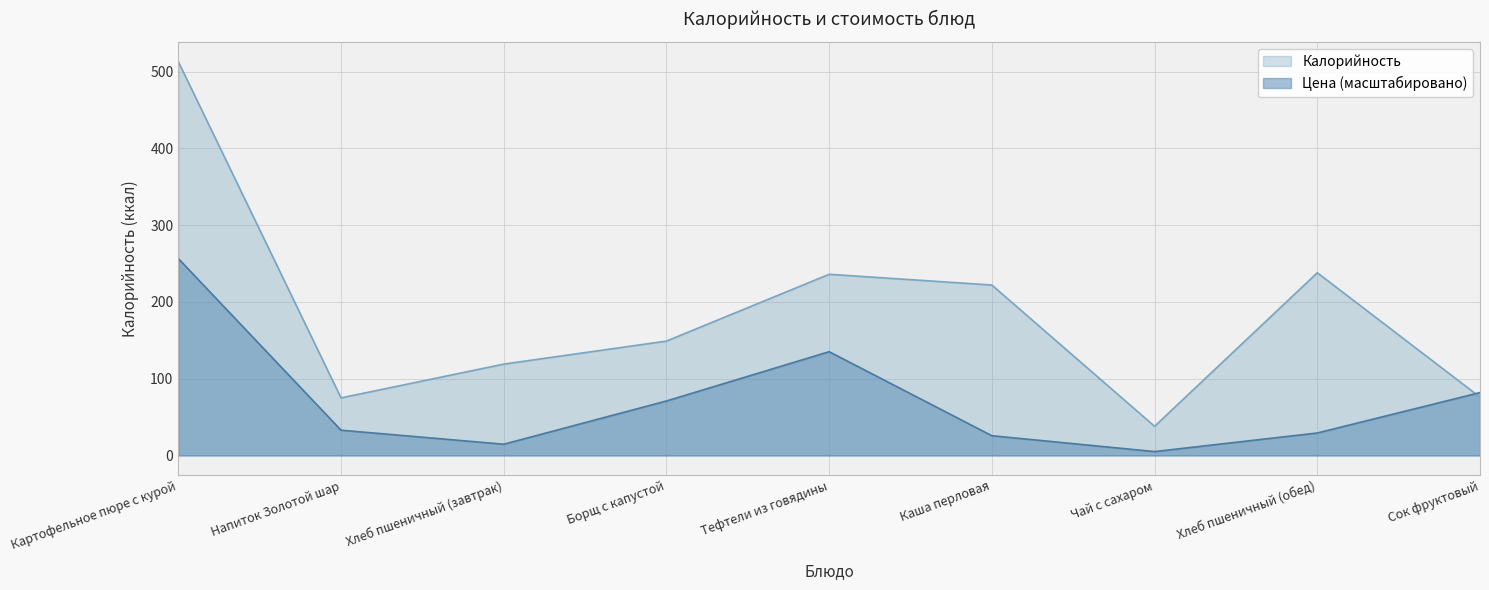

What is the value of the Цена point at the 4th from the left?

71.0